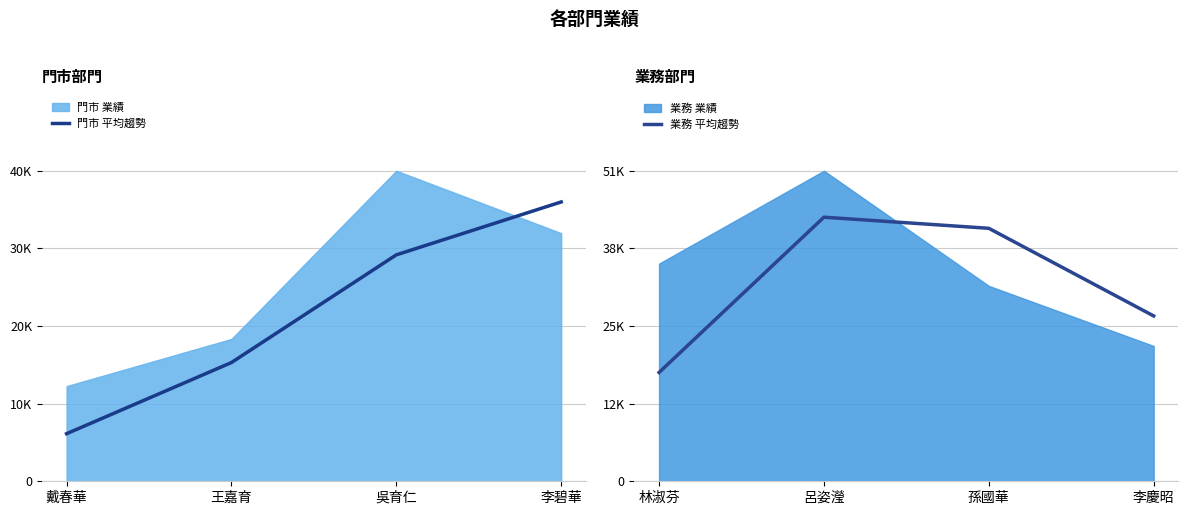

Between 王嘉育 and 李碧華, which is larger?

李碧華